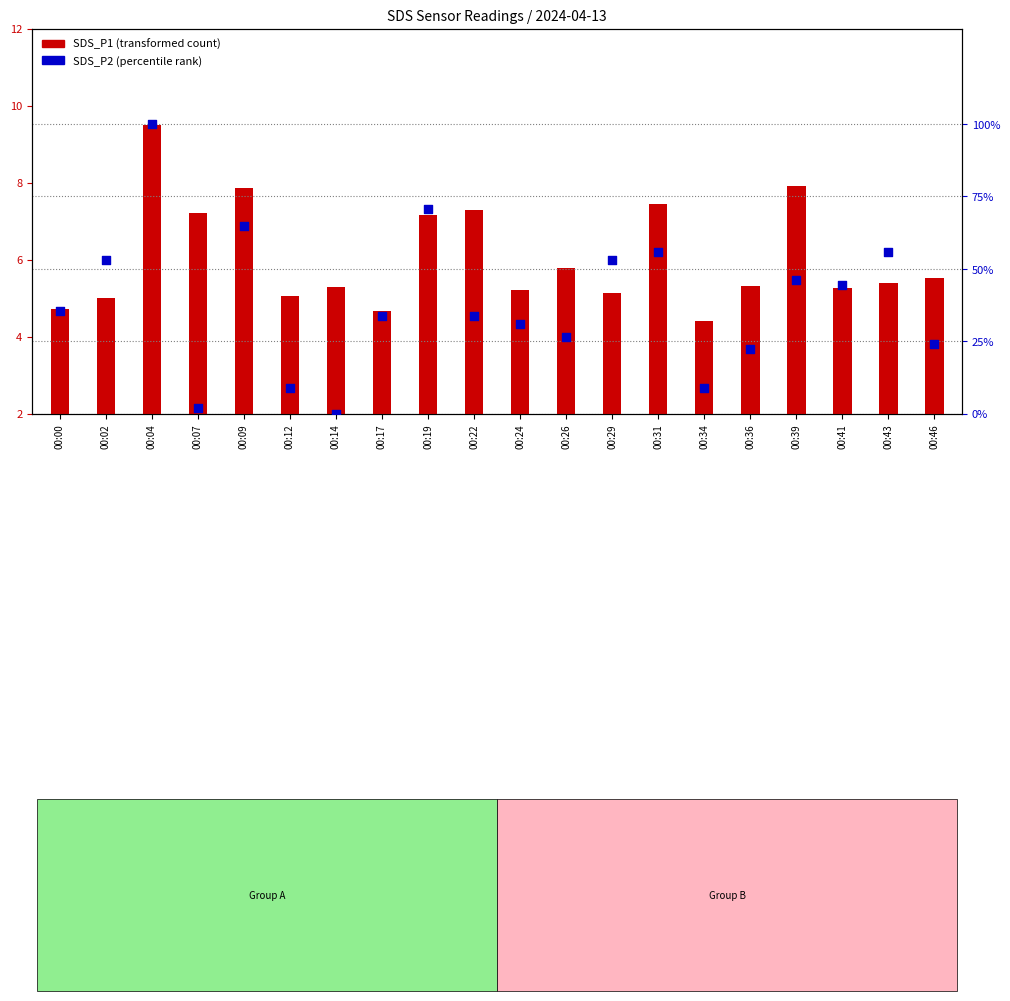

Which series has the largest Y range (max minus min)?

SDS_P2